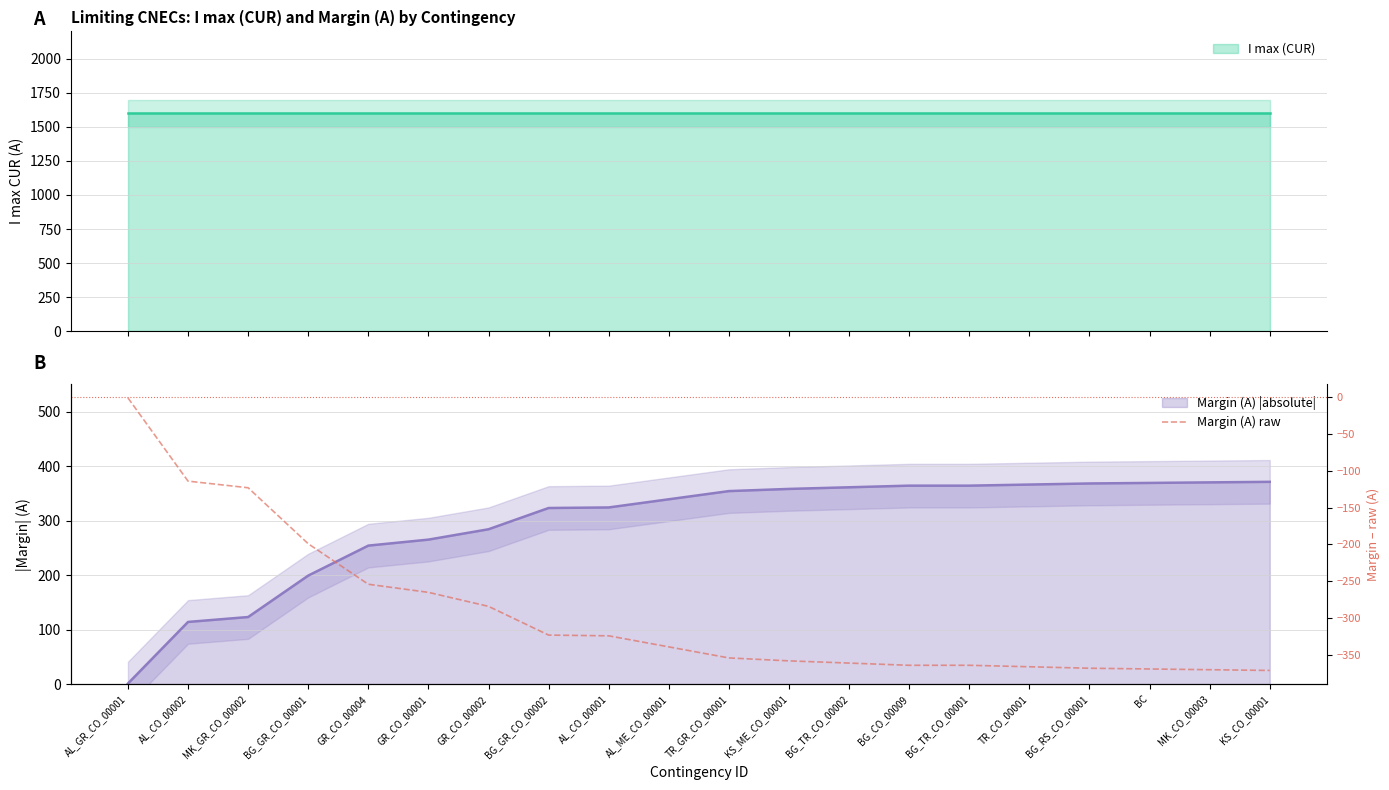

What is the approximate value at KS_ME_CO_00001?

-358